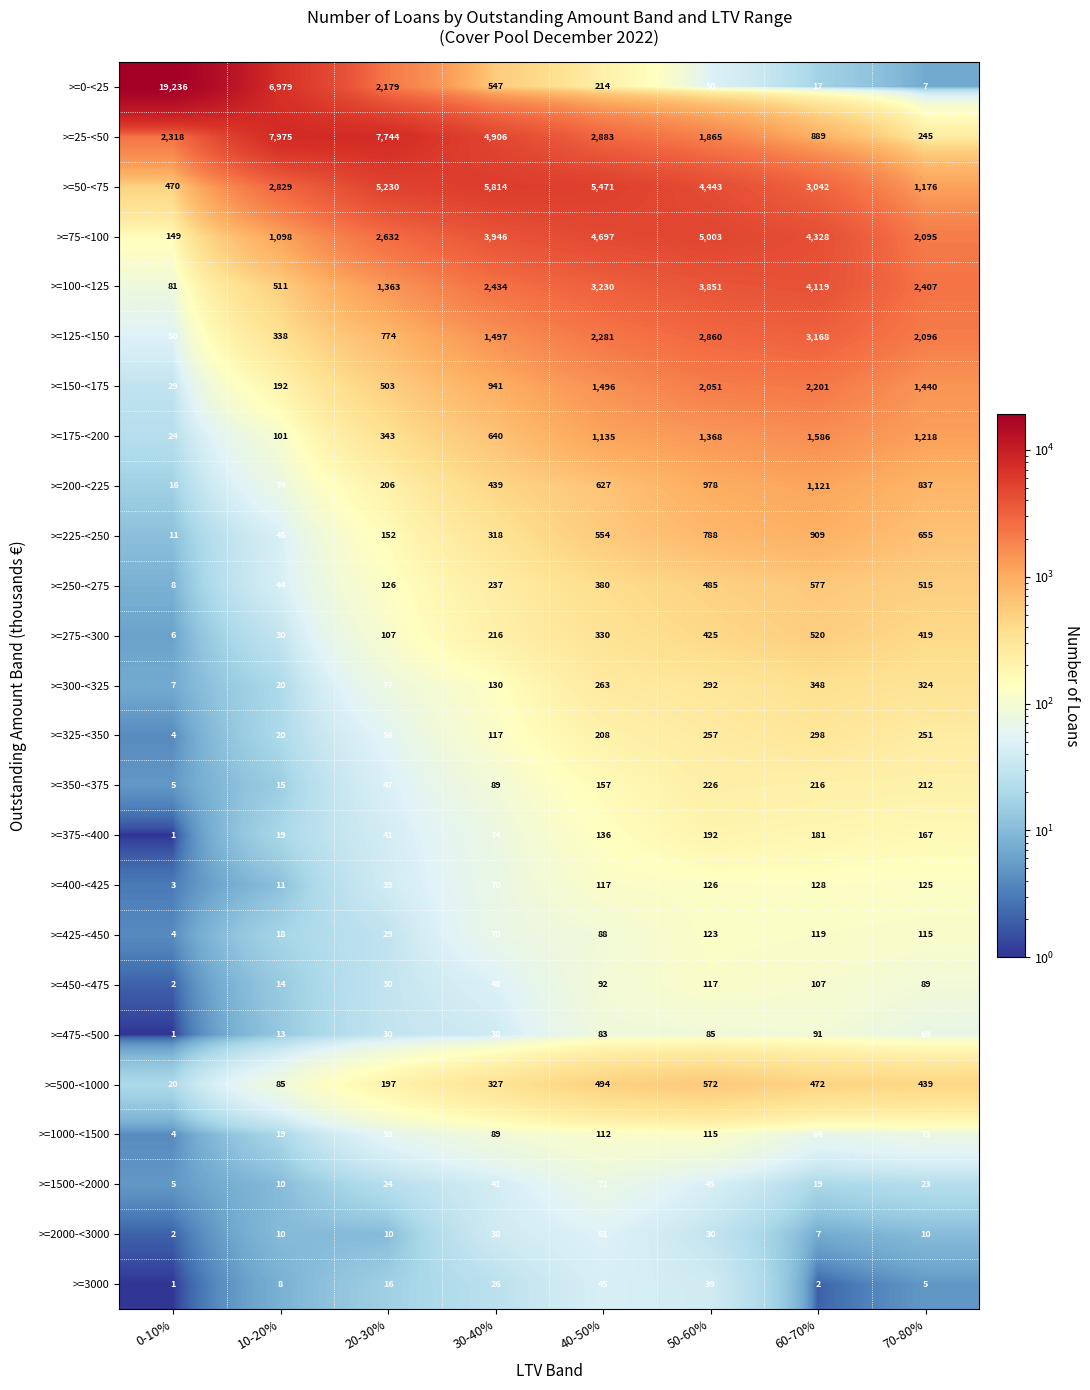

Is it true that >=125-<150 equals 499 at 20-30%?

False